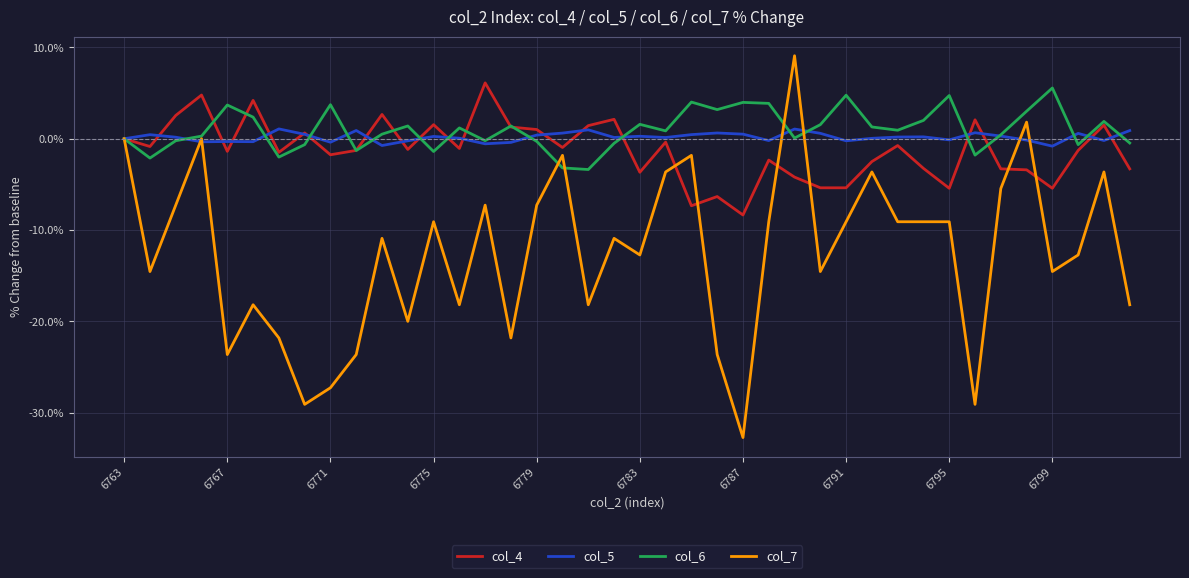

Which series has the widest spread of values?

col_7